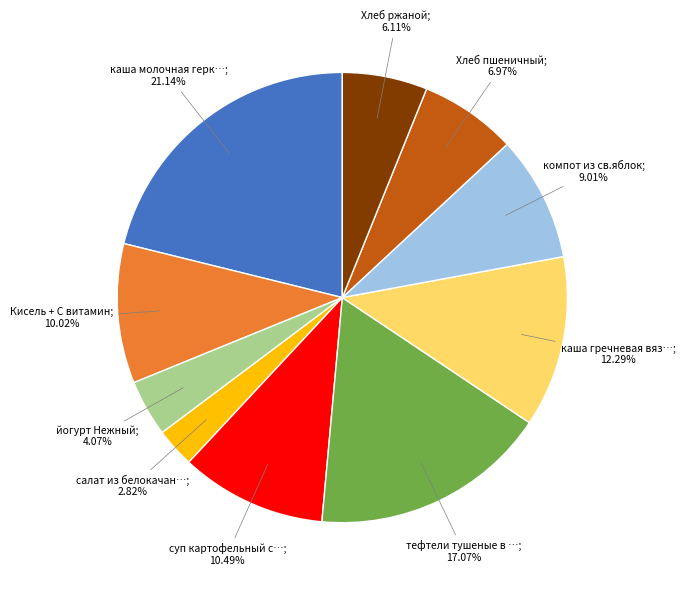

Is there a majority slice in this chart?

No